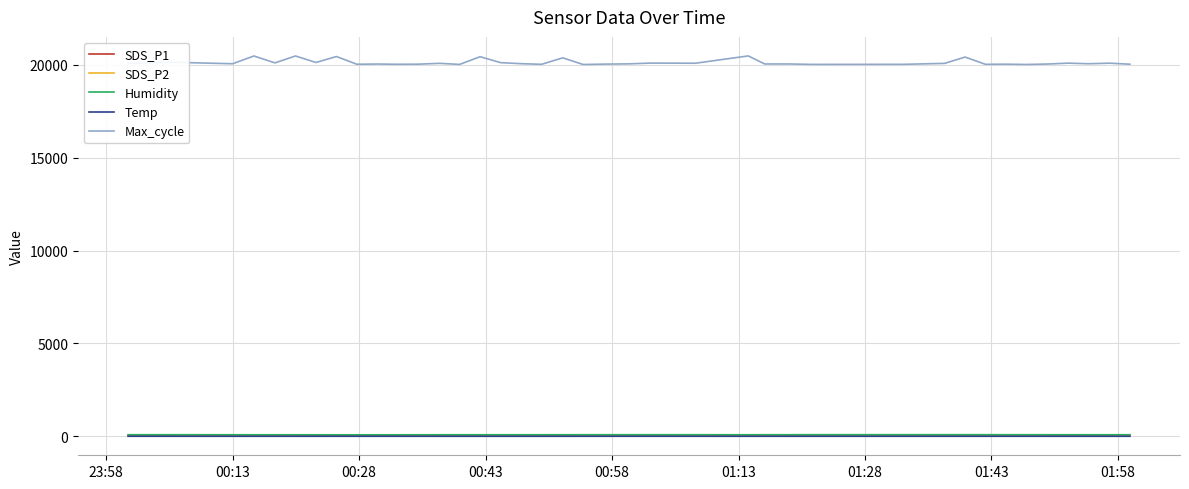

Which series has the largest total across all categories?

Max_cycle